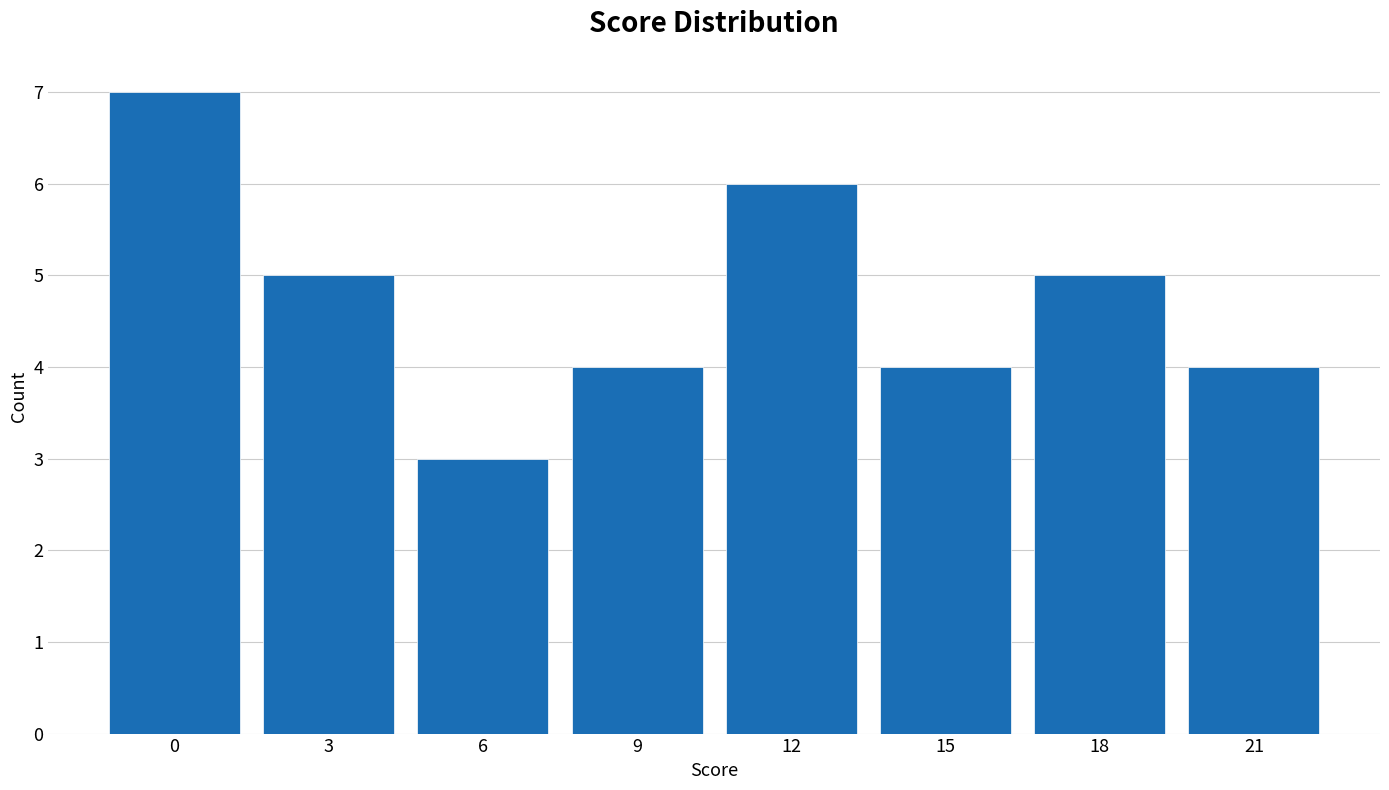

Reading right to left, what are all the values shown in this chart?

4	5	4	6	4	3	5	7